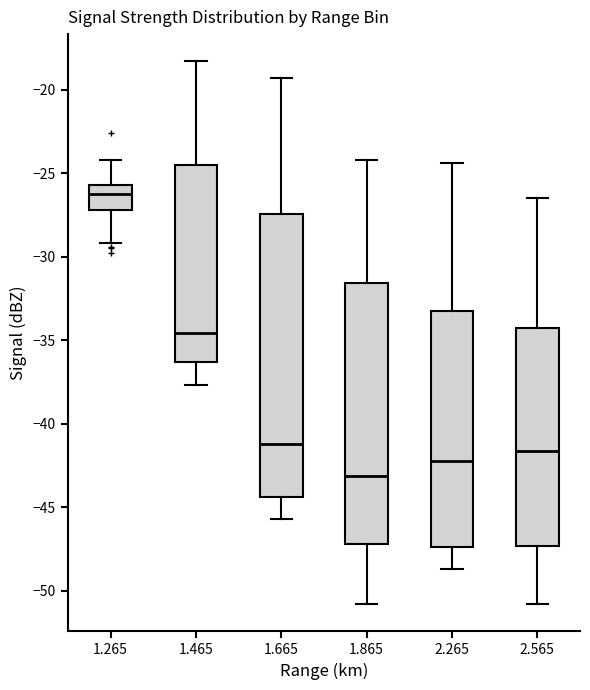

Which box is the tallest, from its lower edge to its upper edge?

1.665